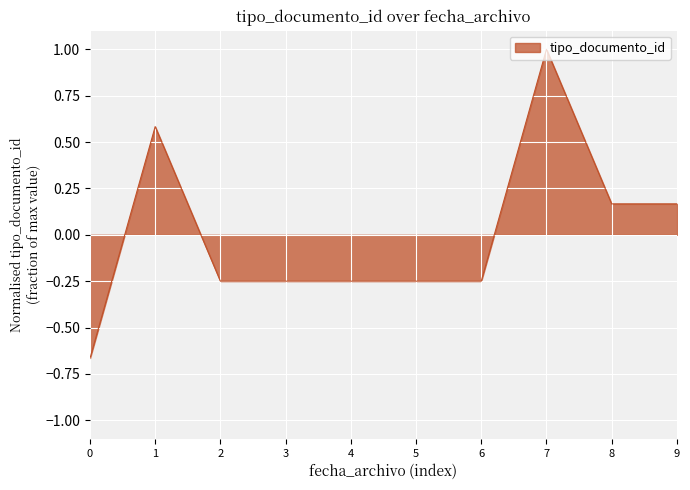

The chart shows a value of 1.7 at 7. True or false?

False